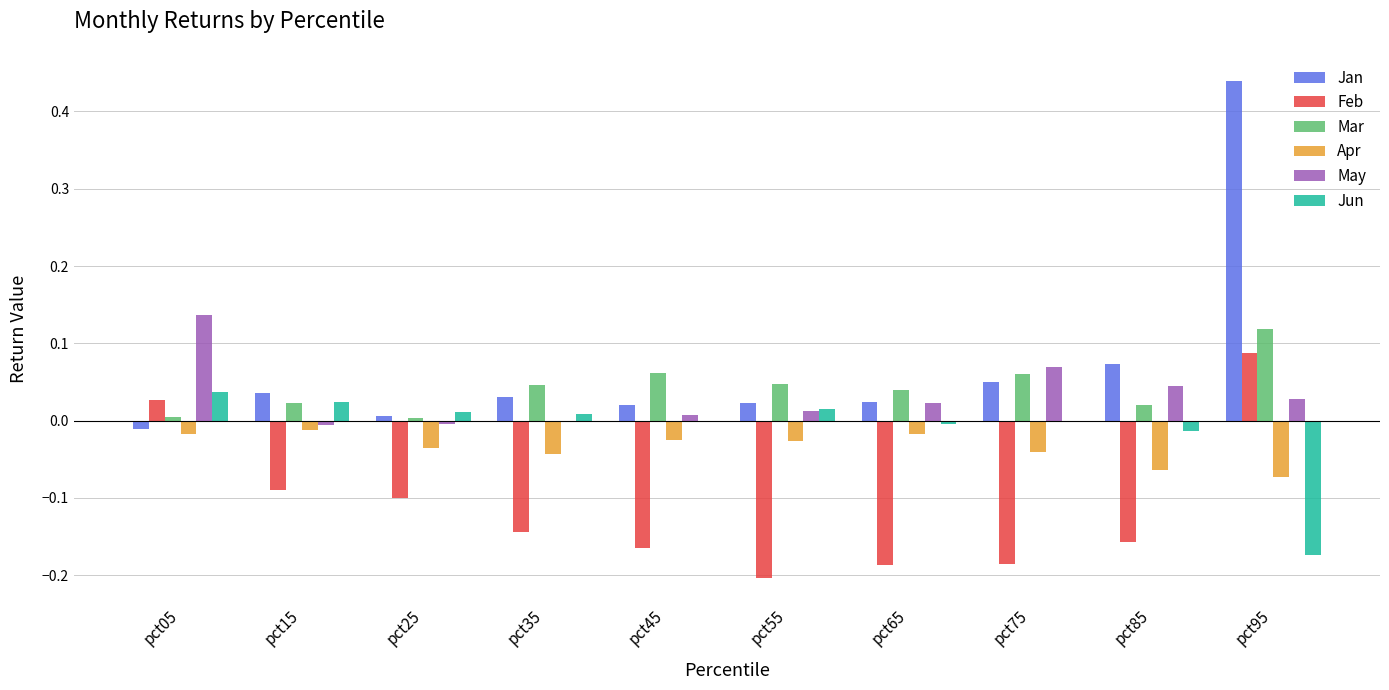

What are all the series names shown in the legend?

Jan, Feb, Mar, Apr, May, Jun